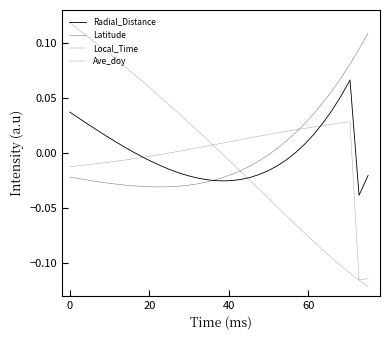

True or false: Local_Time has more than 1 points higher than both neighbors.

False